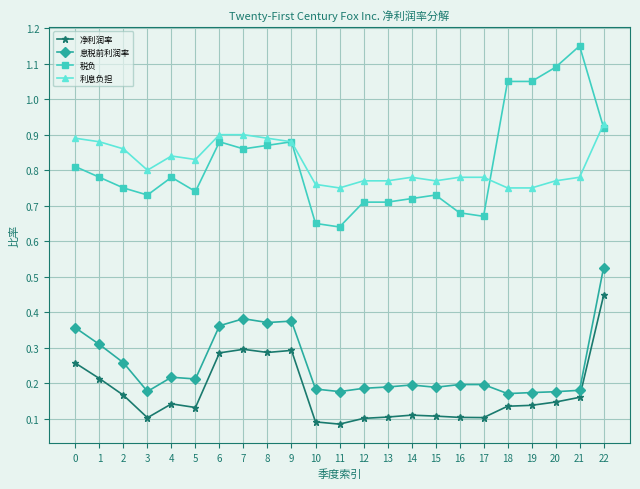

List the series in order of their peak value, highest first.

税负, 利息负担, 息税前利润率, 净利润率